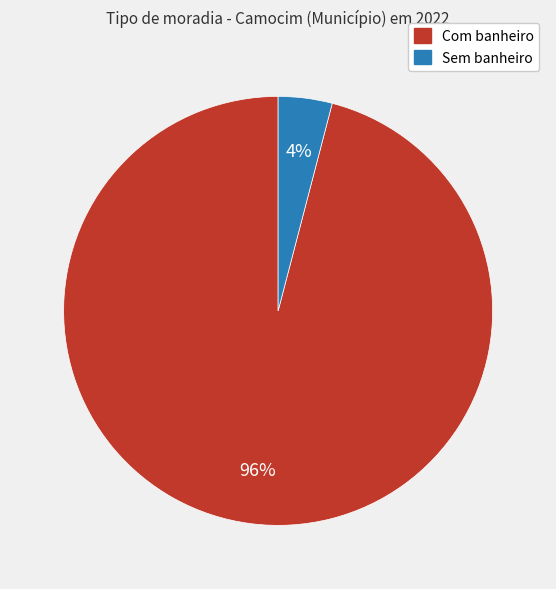

What percentage is the Com banheiro slice, to the nearest percent?

96%